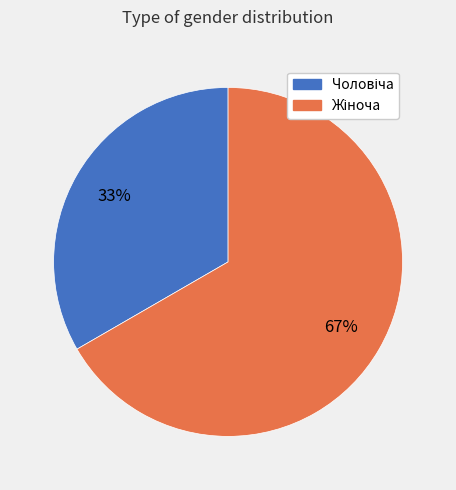

Is there a majority slice in this chart?

Yes